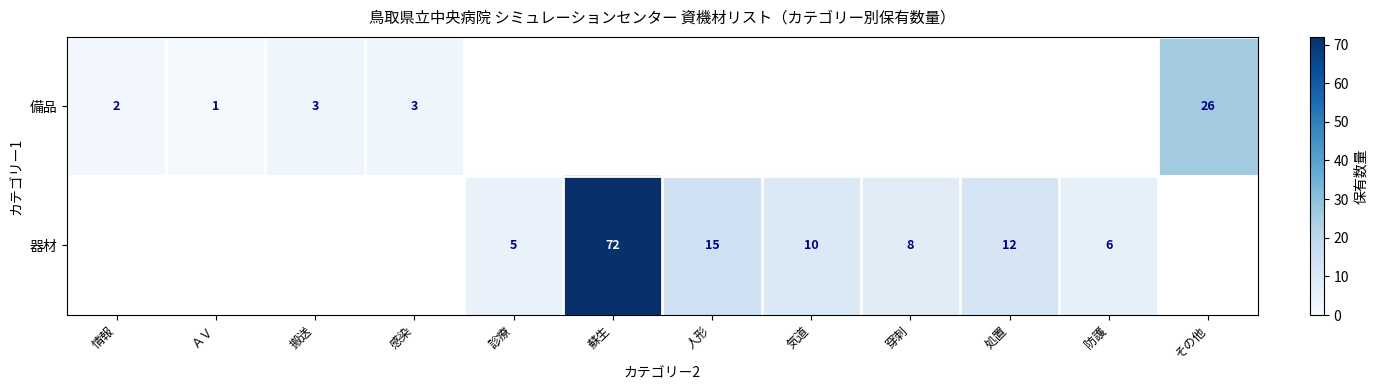

At how many categories does at least one series exceed 33?

1